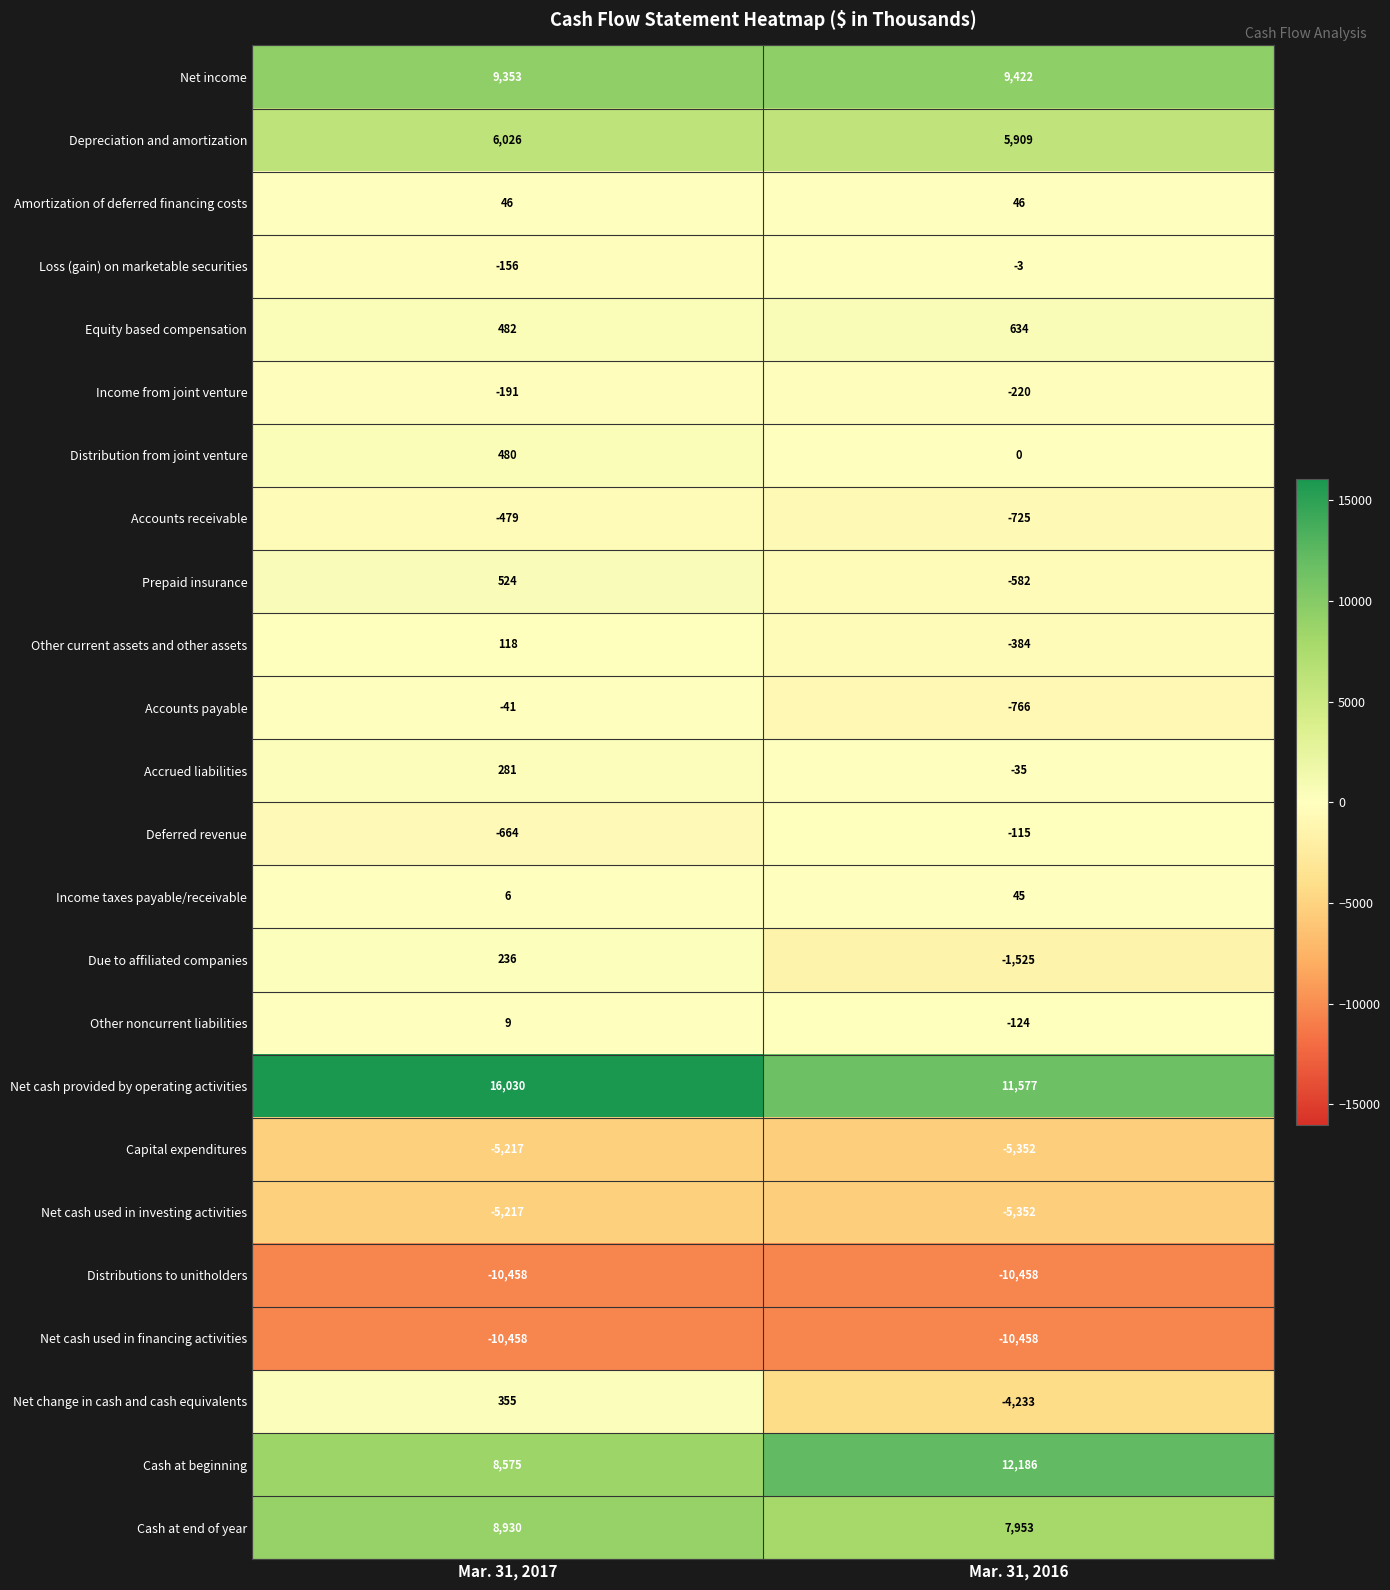

At which category is the sum across all series the highest?

Mar. 31, 2017